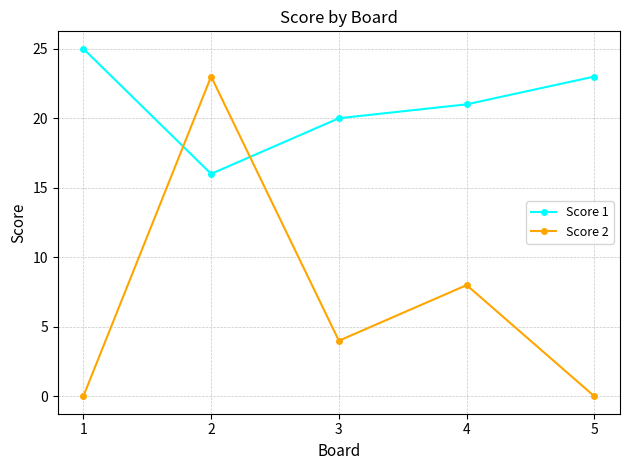

List the labels in order of Score 1 value, largest first.

1, 5, 4, 3, 2